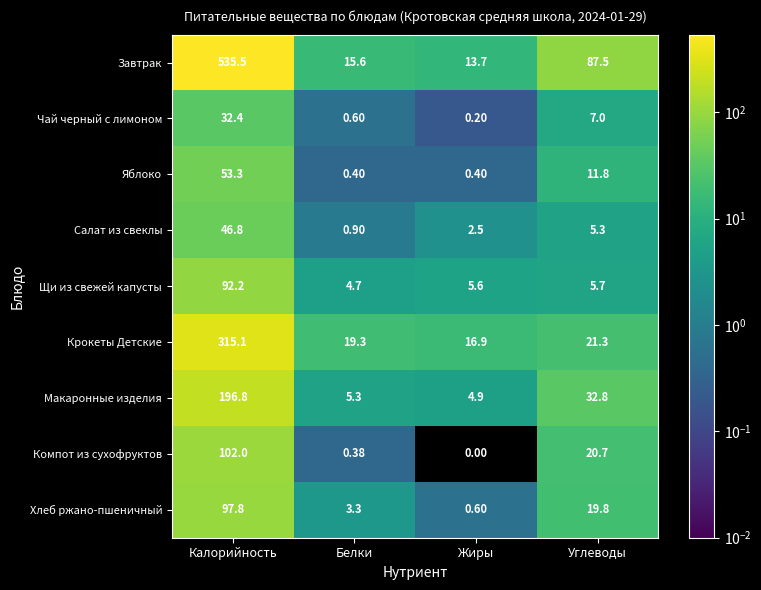

Which category has the highest value across all series?

Калорийность